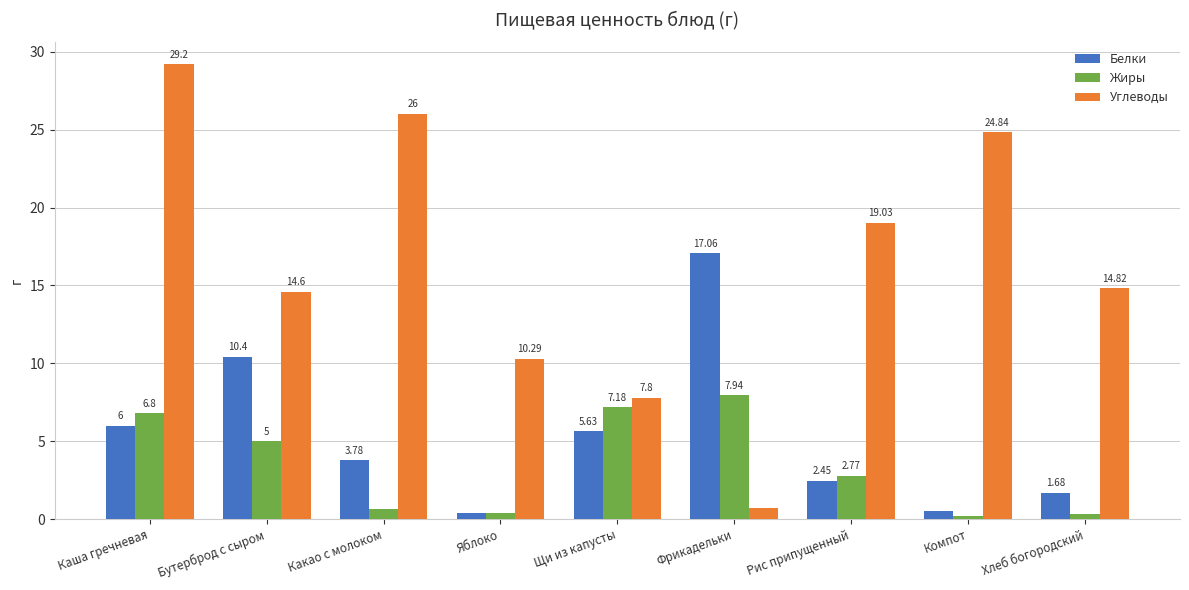

Which series has the widest spread of values?

Углеводы